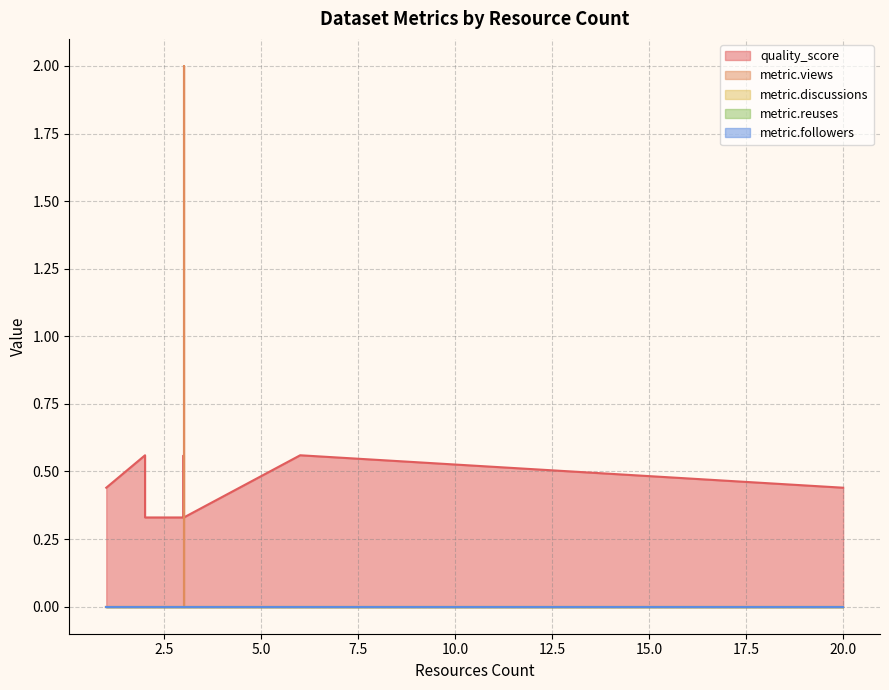

Is the value of metric.discussions at 3 greater than the value of quality_score at 3?

No